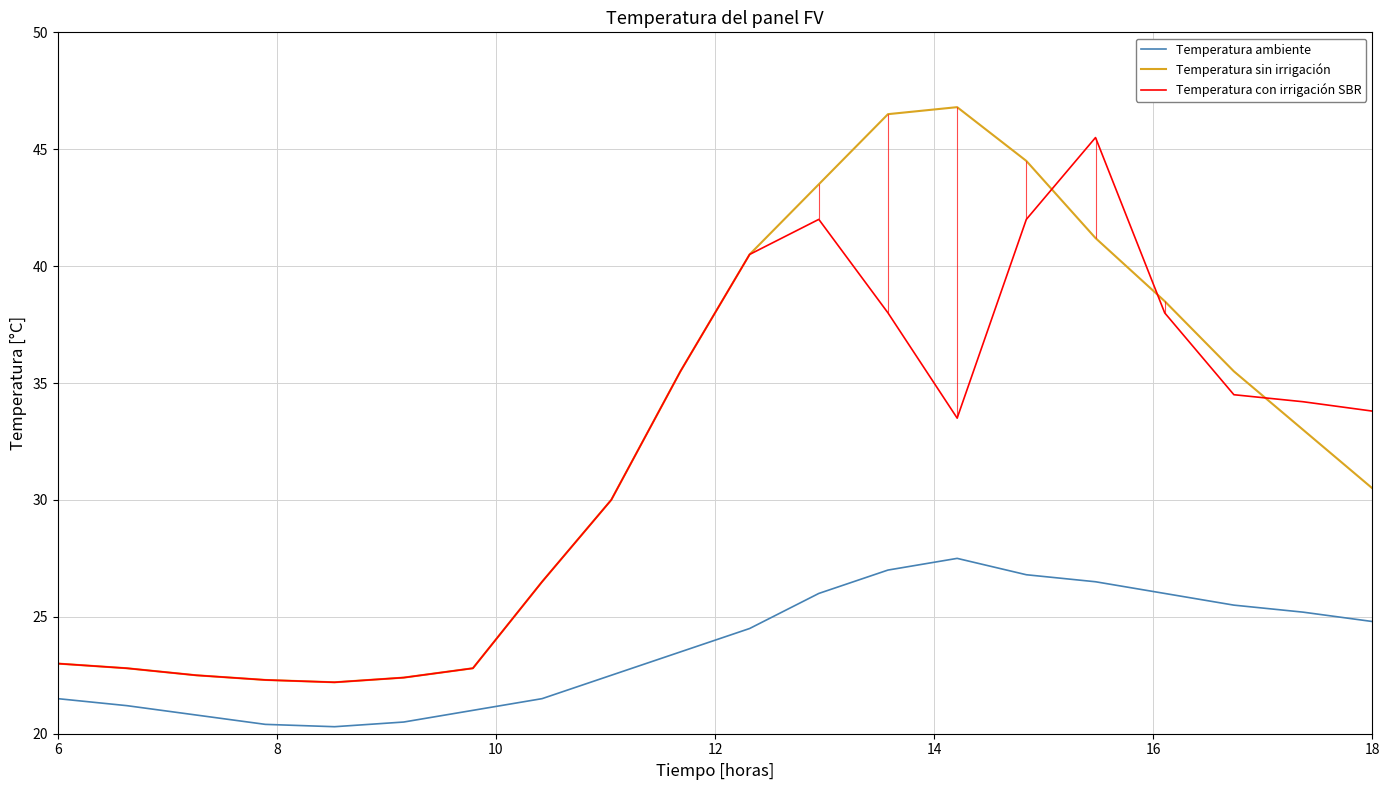

True or false: Temperatura sin irrigación and Temperatura ambiente intersect in this chart.

False